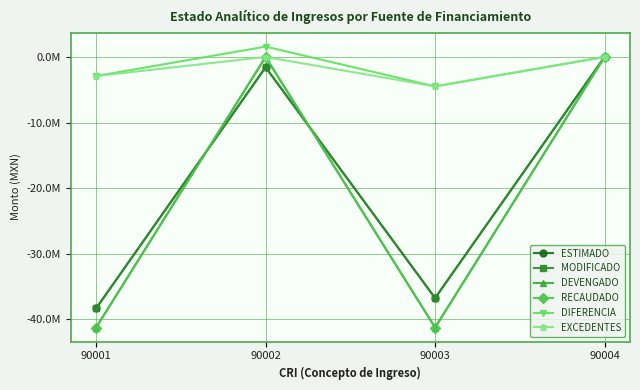

At 90001, list the series in order from smallest to largest.

DEVENGADO, RECAUDADO, ESTIMADO, MODIFICADO, DIFERENCIA, EXCEDENTES